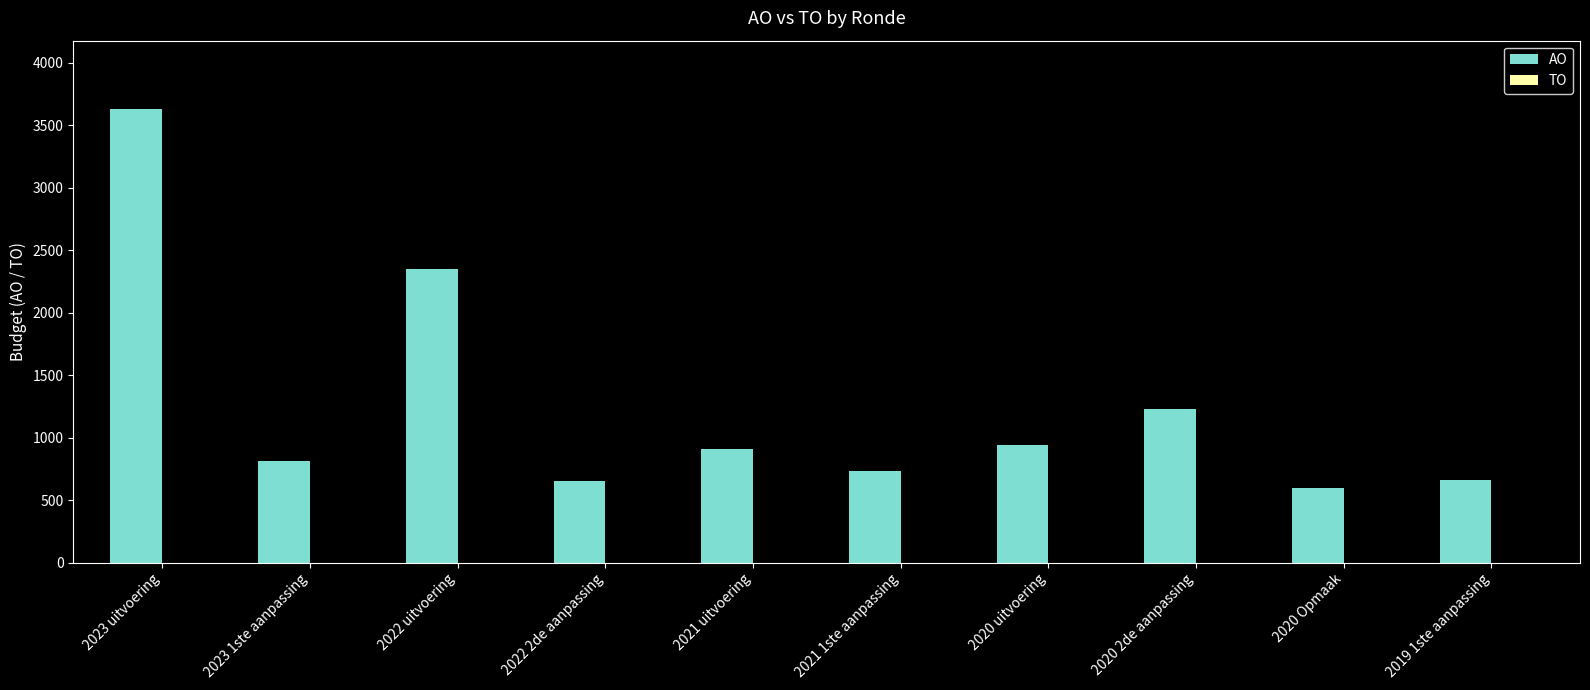

Is it true that the value at 2021 uitvoering is 1423?

False